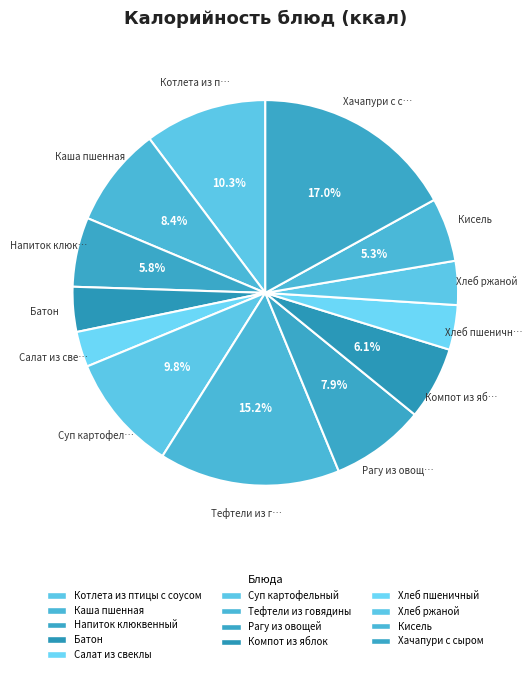

The Рагу из овощей slice represents 1% of the pie. True or false?

False